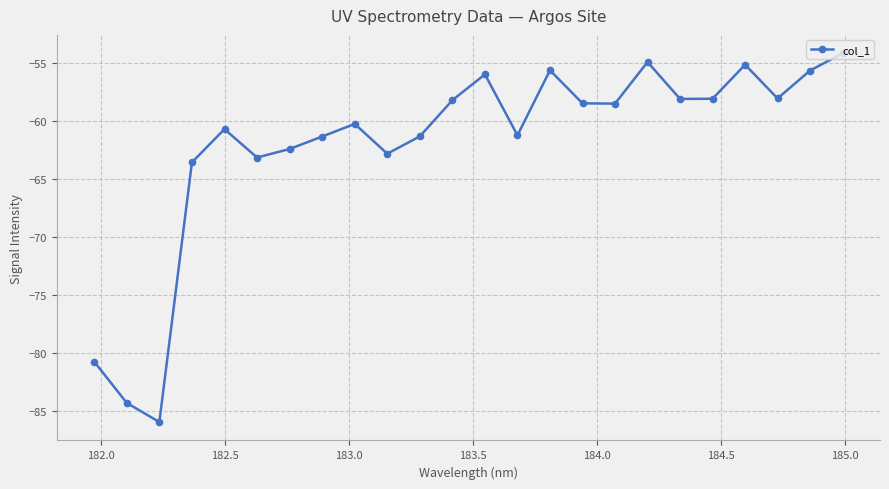

How many points are higher than both their immediate neighbors (excluding endpoints)?

6